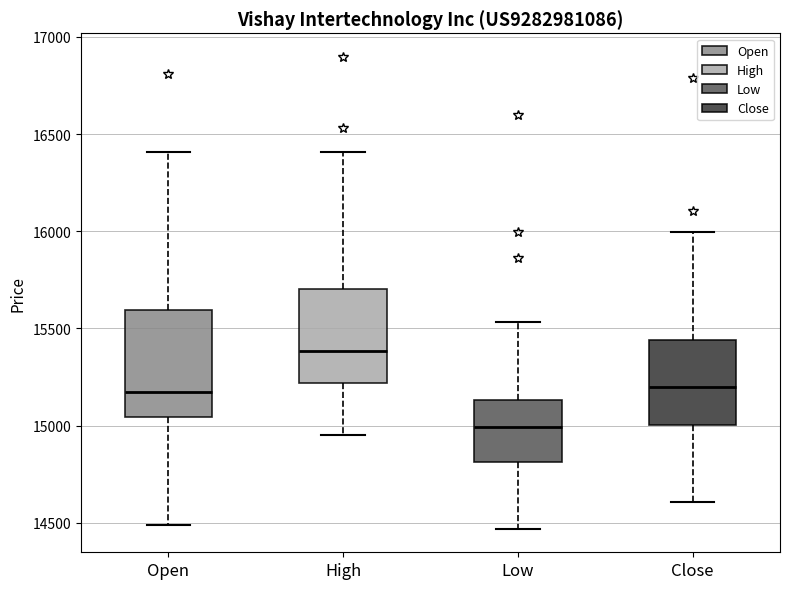

Which box has the highest median line?

High